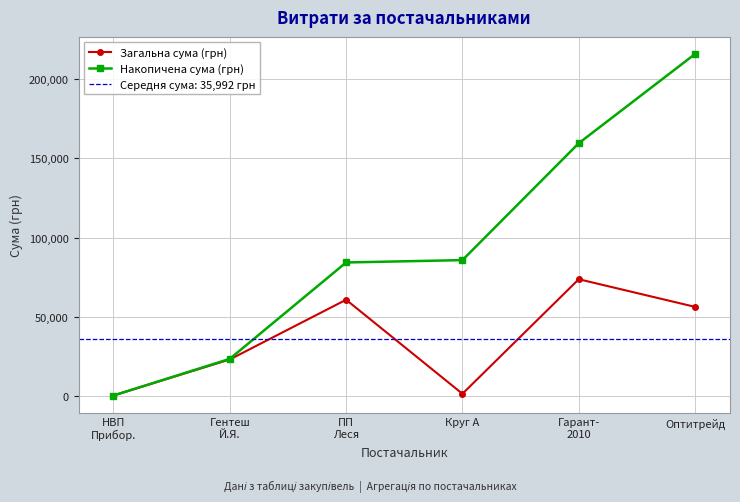

Is it true that Накопичена сума (грн) equals 85840.8 at Круг А?

True